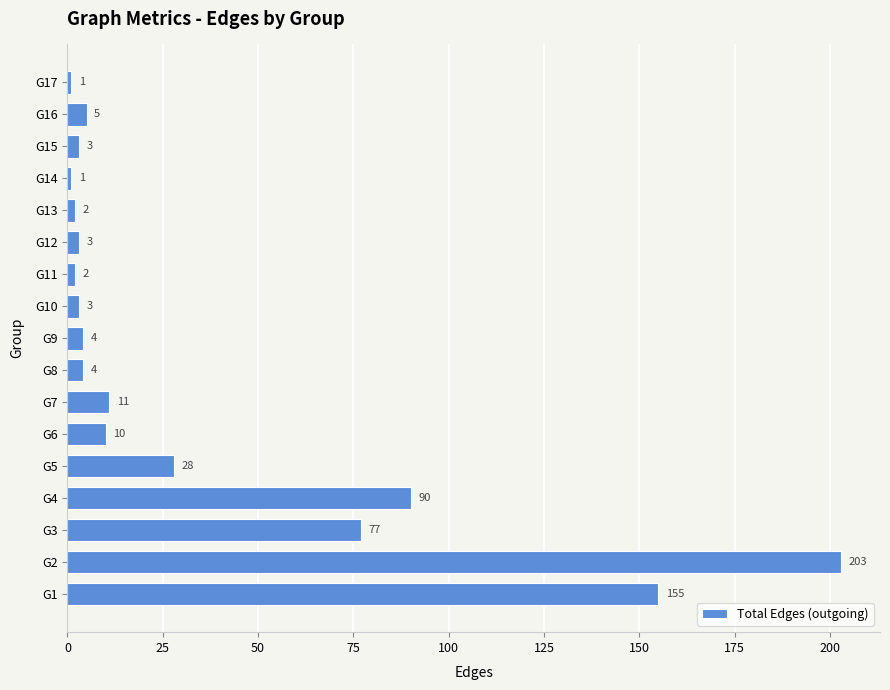

What is the greatest value displayed?

203